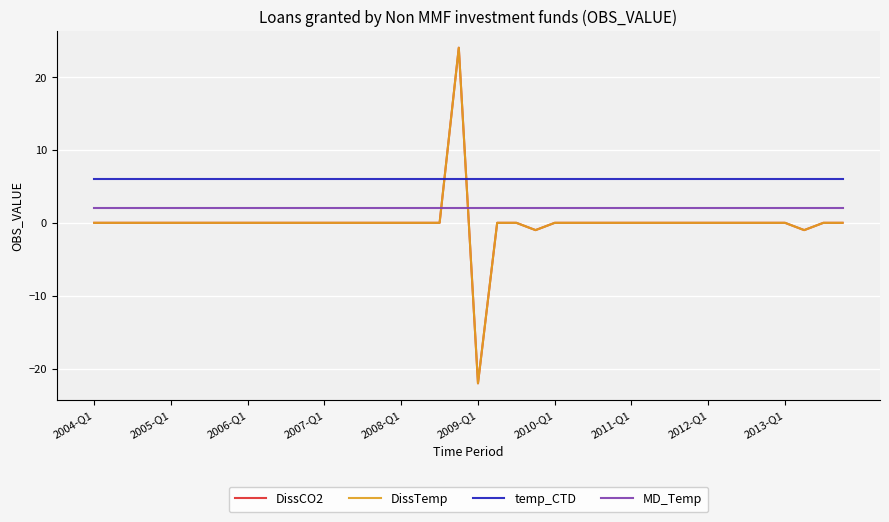

Which series has the widest spread of values?

DissCO2